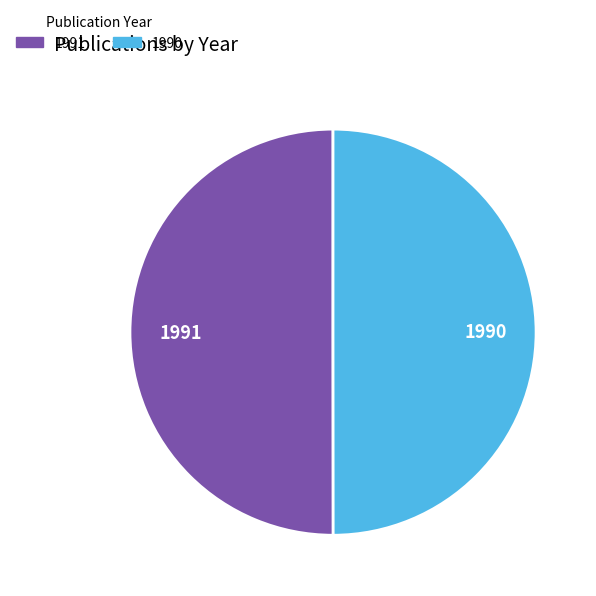

Approximately how many times larger is the value at 1990 compared to 1991?

1.0